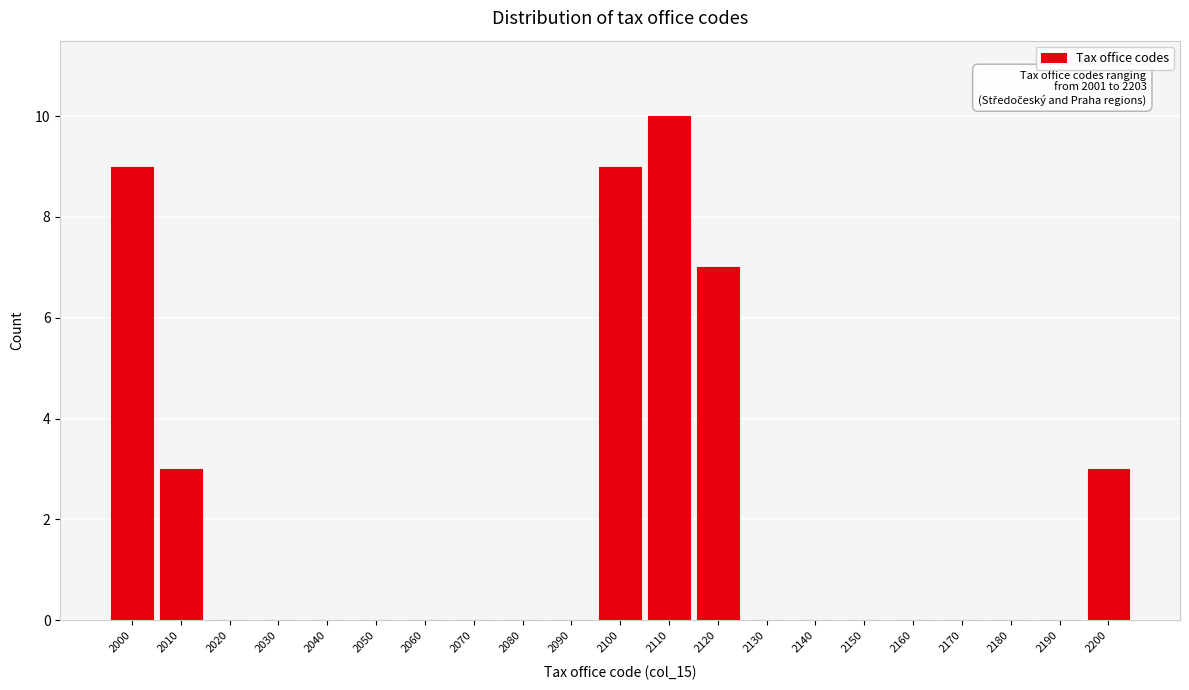

Reading left to right, transcribe all the data shown in this chart.

2000=9	2010=3	2020=0	2030=0	2040=0	2050=0	2060=0	2070=0	2080=0	2090=0	2100=9	2110=10	2120=7	2130=0	2140=0	2150=0	2160=0	2170=0	2180=0	2190=0	2200=3